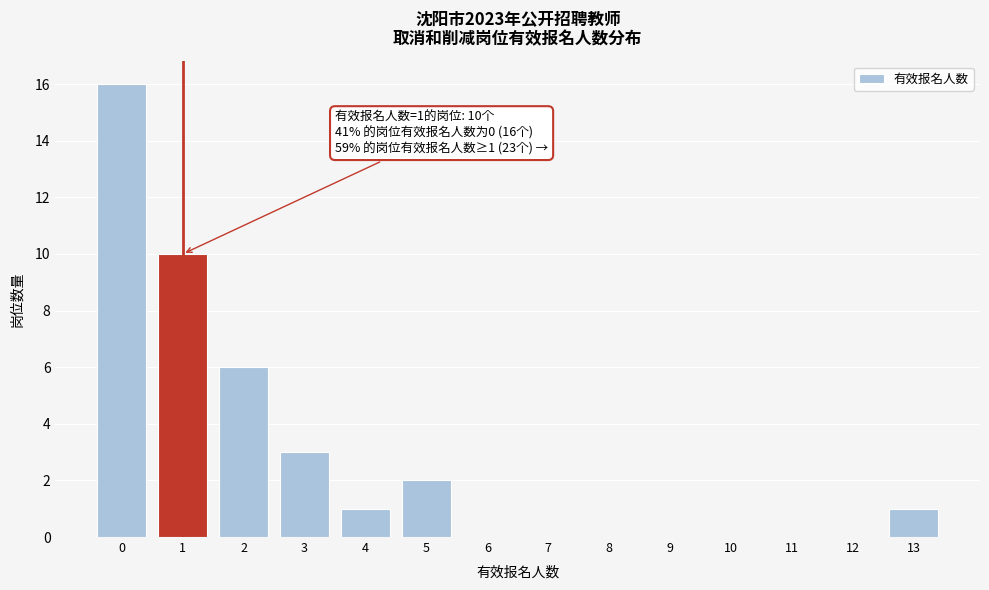

Which range on the x-axis has the tallest bar?

-0.5 to 0.5